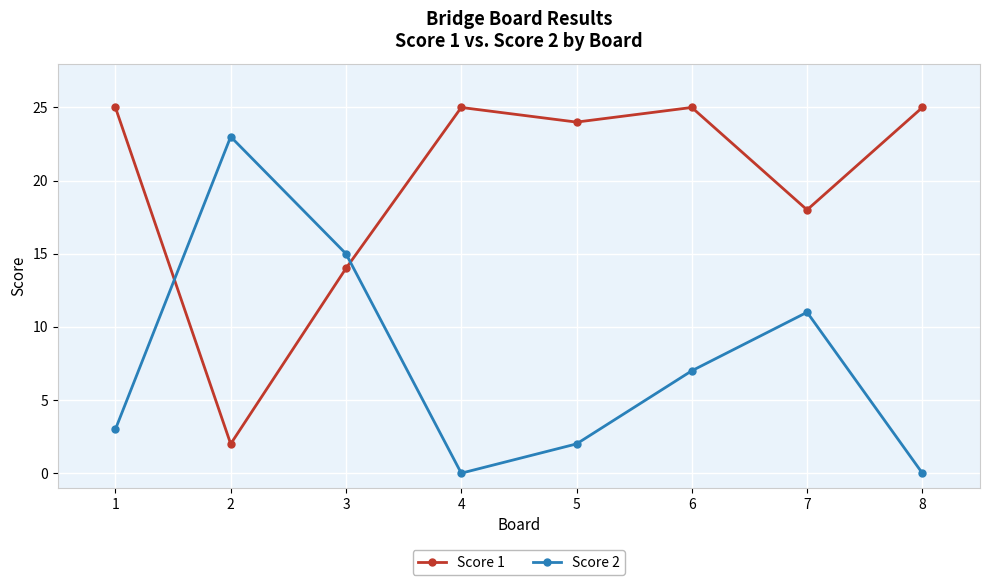

List the series in order of their overall mean, highest first.

Score 1, Score 2